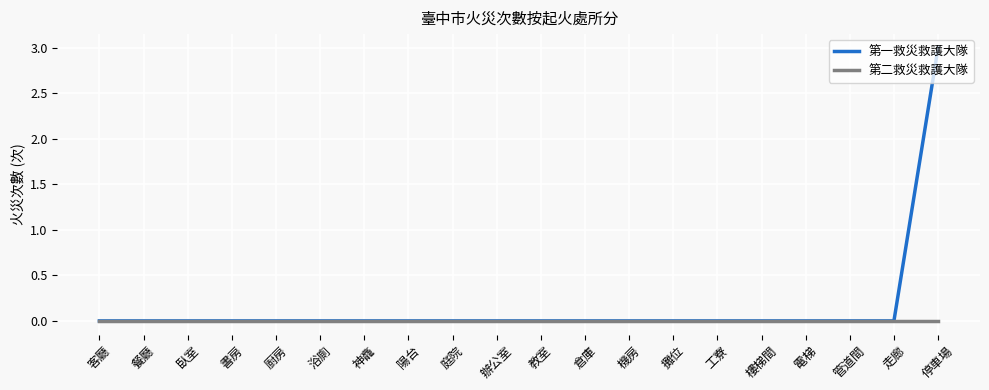

What is the greatest value displayed?

3